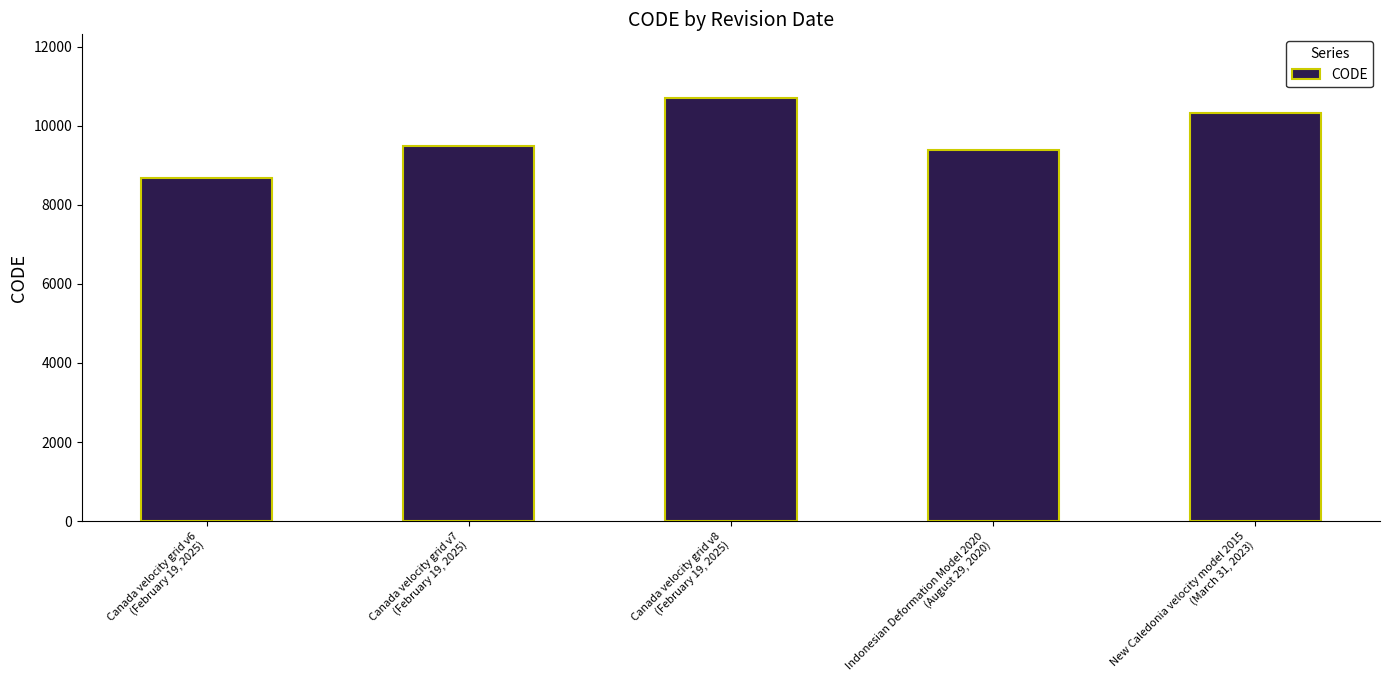

Reading right to left, transcribe all the data shown in this chart.

New Caledonia velocity model 2015
(March 31, 2023)=10323	Indonesian Deformation Model 2020
(August 29, 2020)=9375	Canada velocity grid v8
(February 19, 2025)=10707	Canada velocity grid v7
(February 19, 2025)=9483	Canada velocity grid v6
(February 19, 2025)=8676